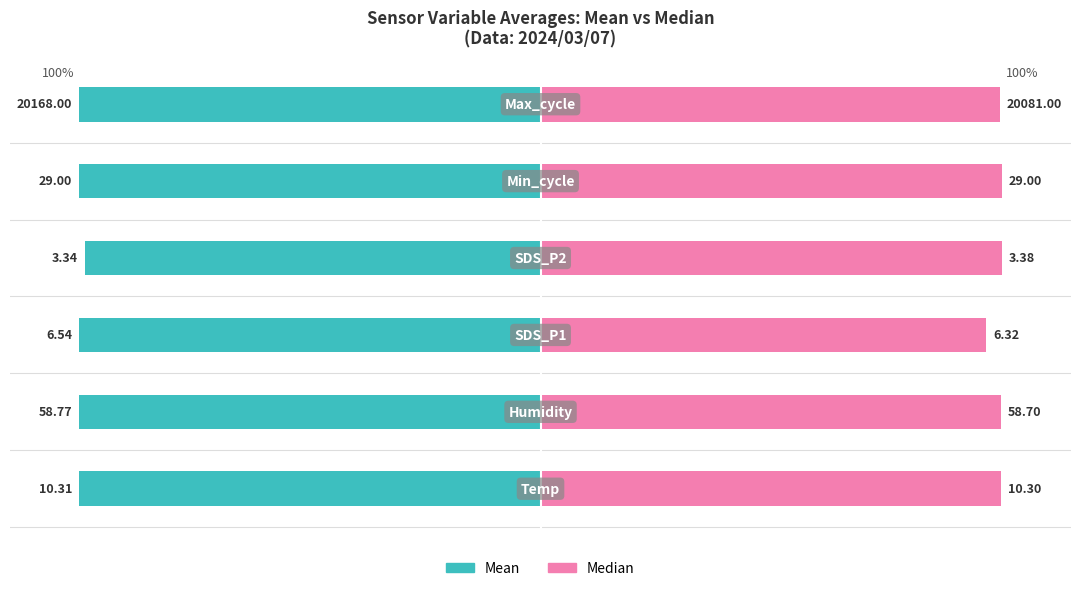

How many groups of bars are there?

6